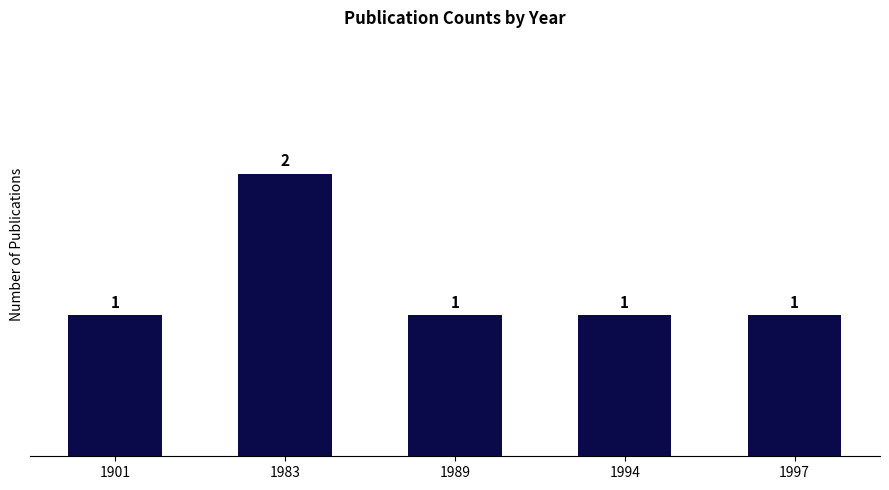

Reading left to right, extract all data points from this chart.

1	2	1	1	1